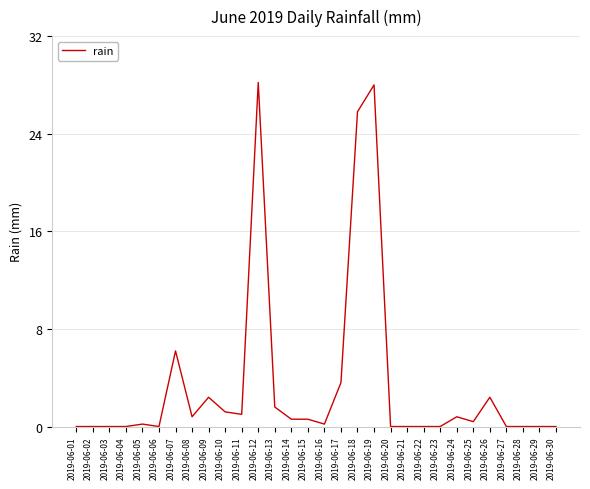

What is the sum of all values?

104.0